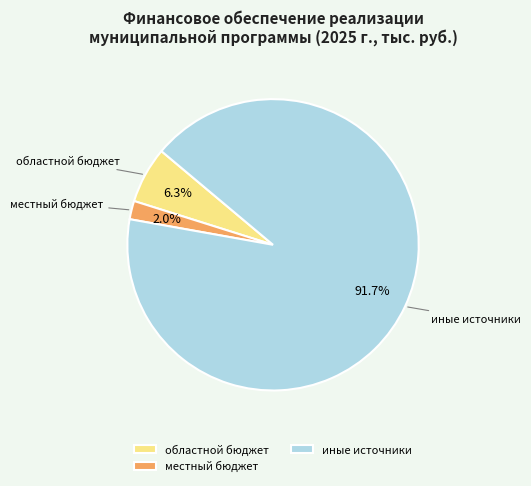

Combined, do местный бюджет and иные источники account for over 50%?

Yes